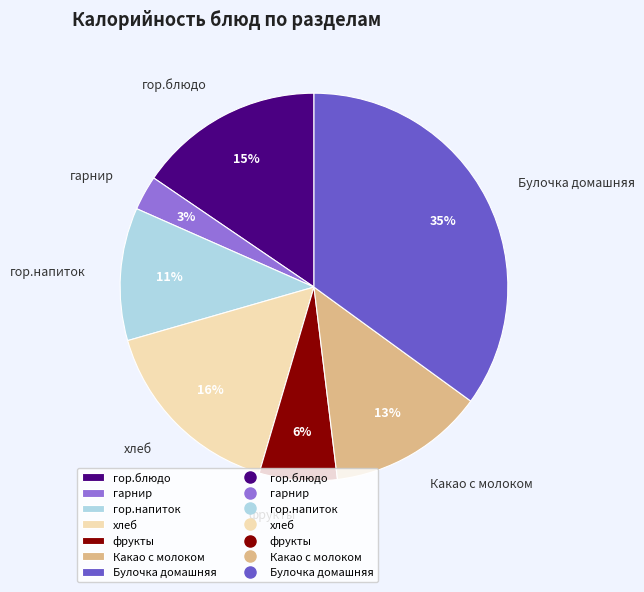

True or false: фрукты accounts for 6% of the total.

True